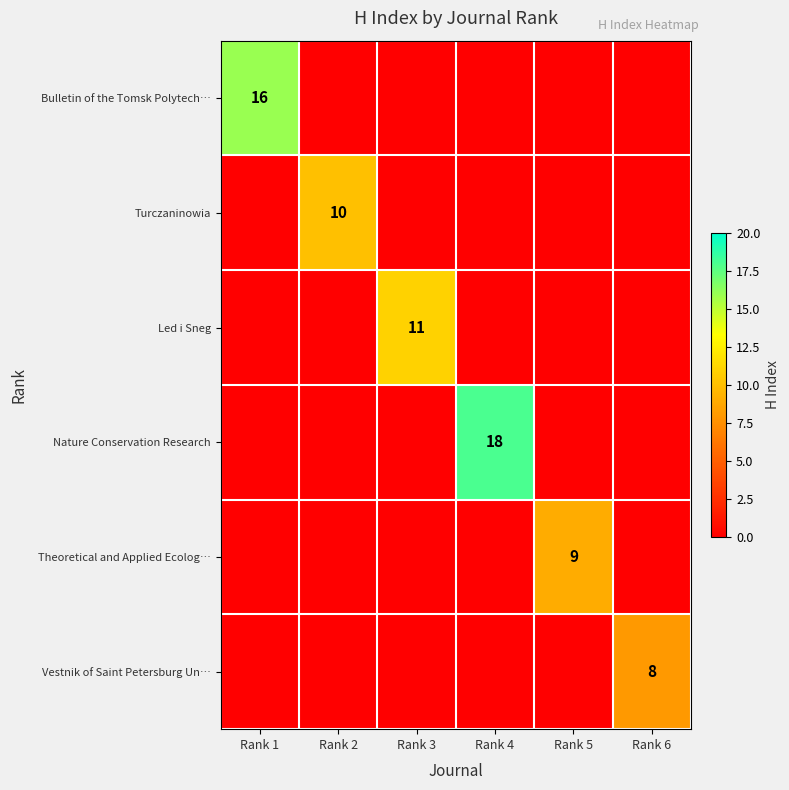

True or false: Bulletin of the Tomsk Polytech… has a value of 16 at Rank 1.

True